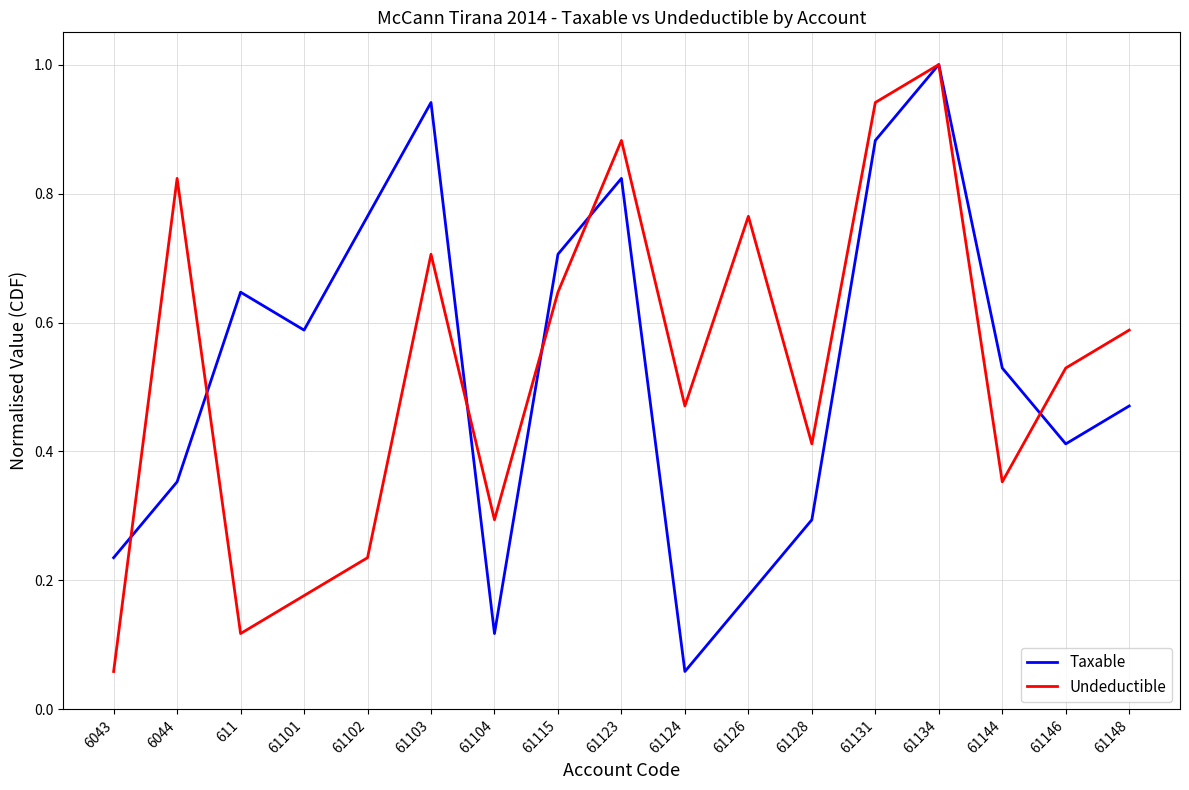

What is the highest value of the Taxable series?

1.0